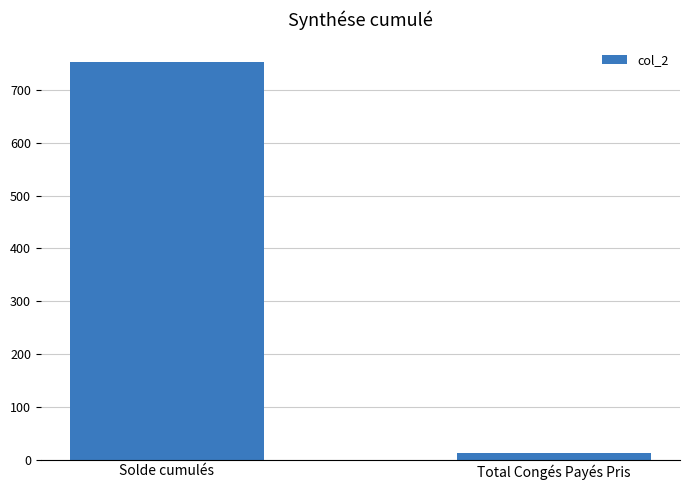

What is the average value?

382.9